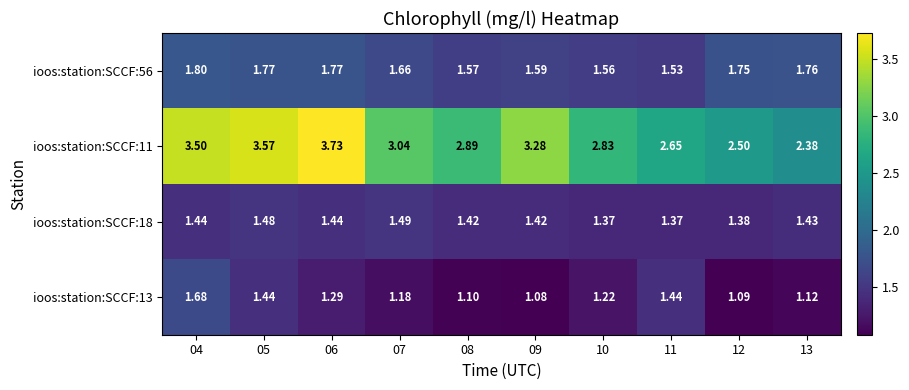

At how many categories does at least one series exceed 3?

5